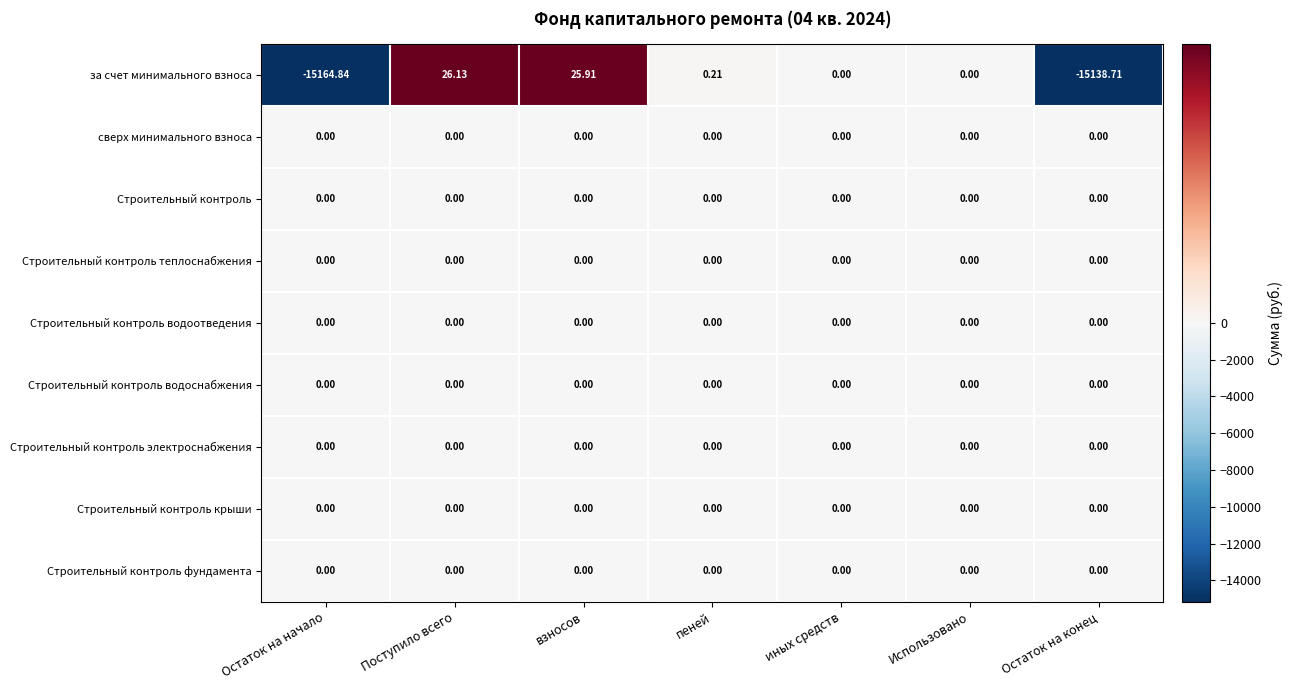

How many series are shown in this chart?

9